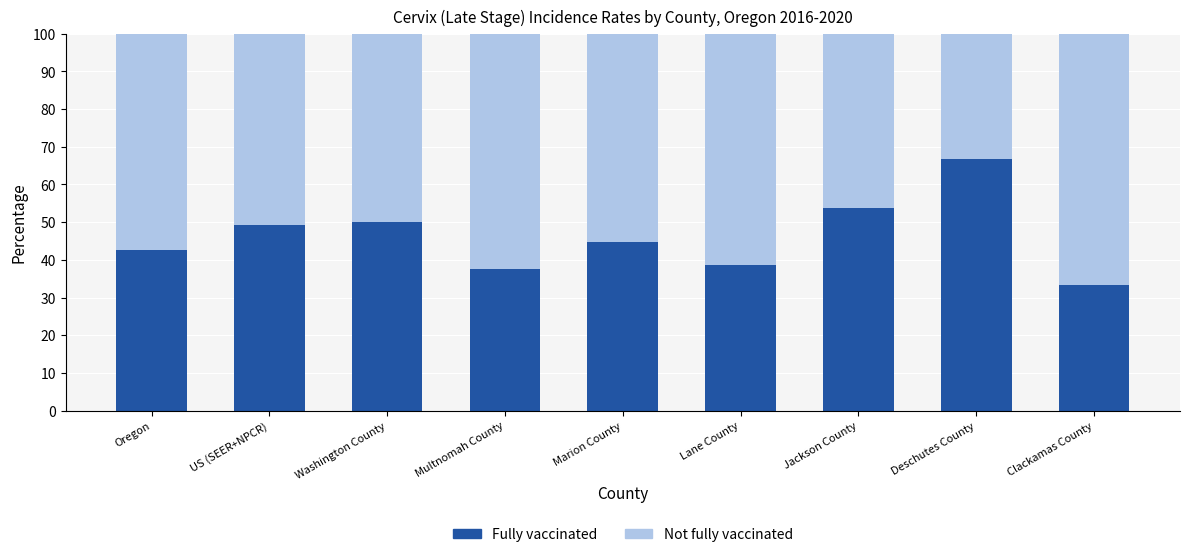

Reading left to right, list the values for the Fully vaccinated series.

42.7	49.3	50.0	37.5	44.8	38.7	53.7	66.7	33.3